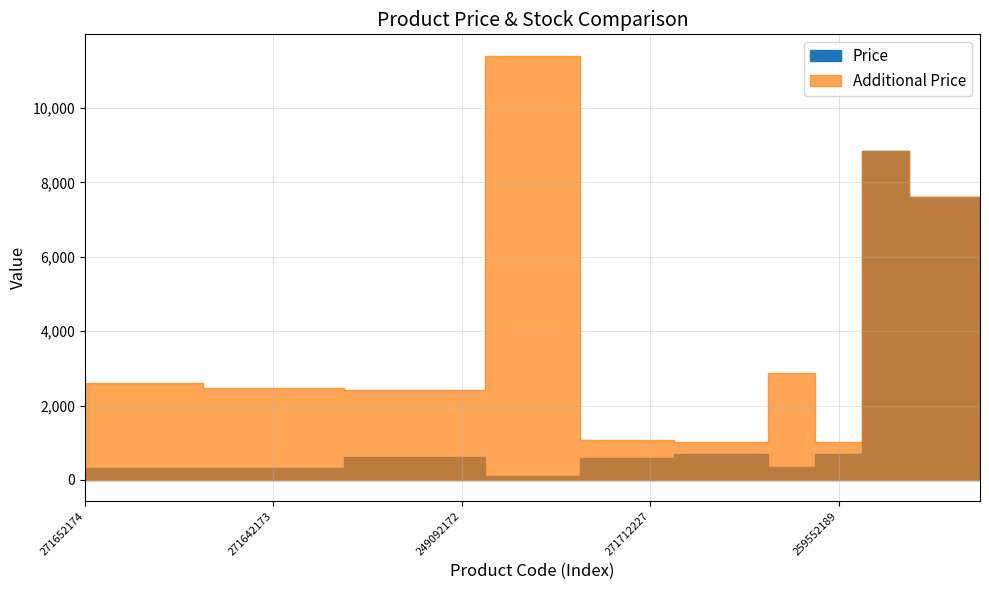

What is the difference between the maximum and minimum values in the Additional Price series?

10385.4